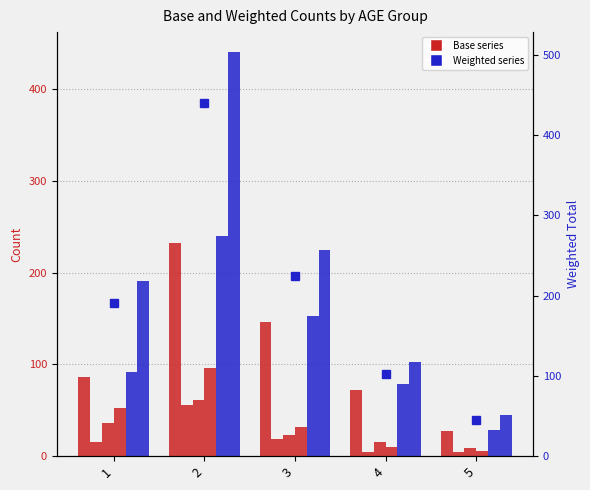

At how many categories does at least one series exceed 107?

3